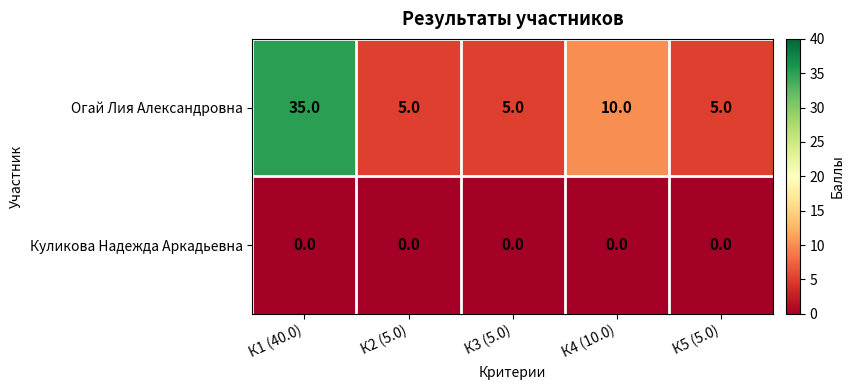

At which category is the sum across all series the highest?

К1 (40.0)